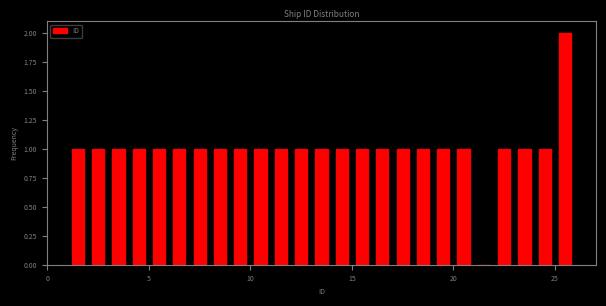

Around what value on the x-axis is the tallest bar? Give the approximate position of its centre, as read against the axis.

25.5